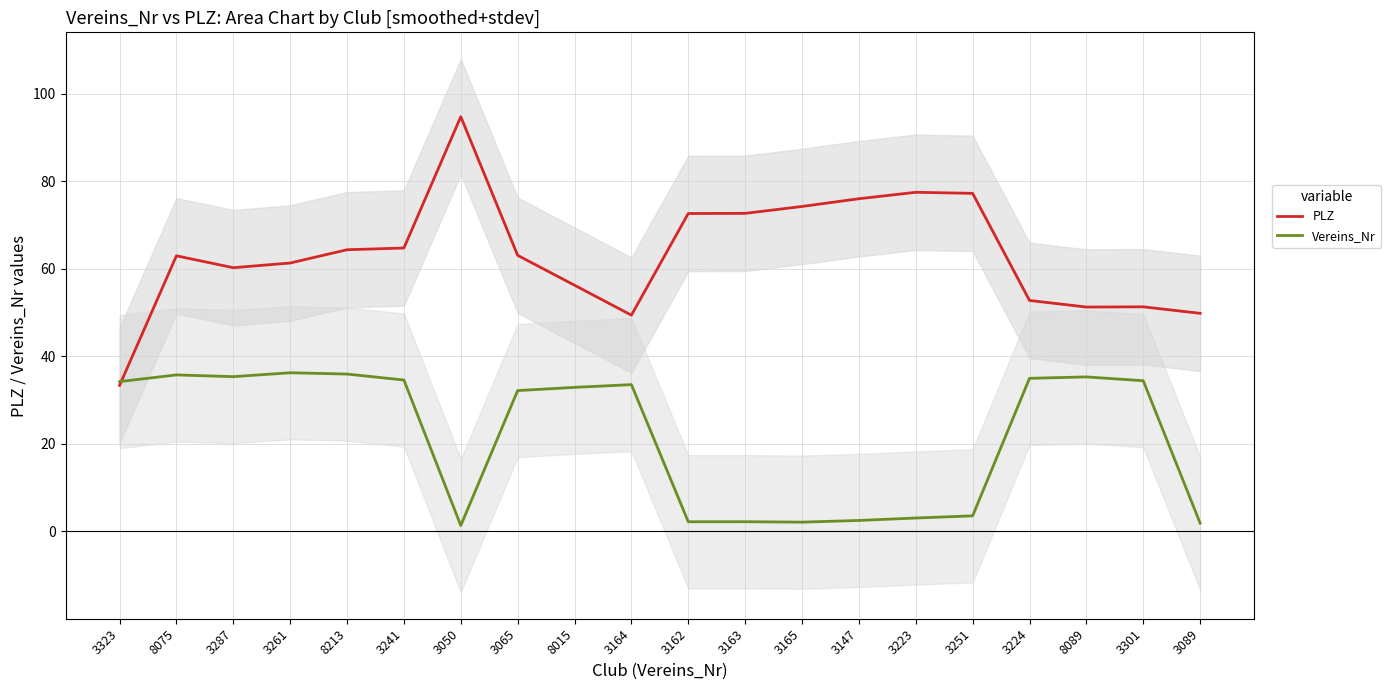

How many data points in PLZ are above 63?

10